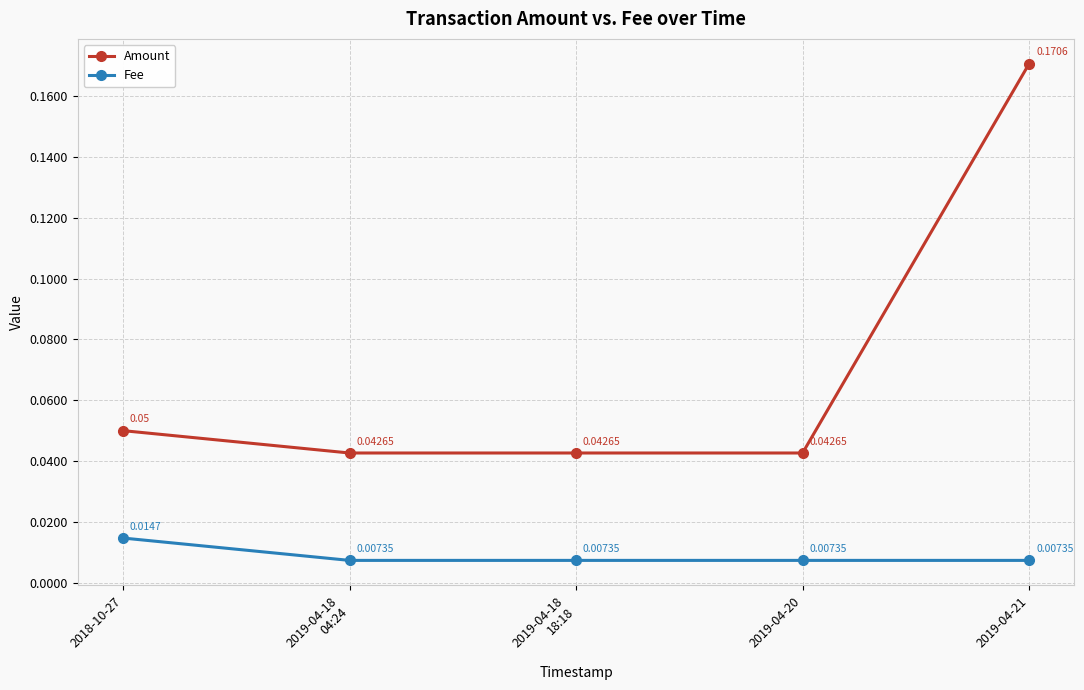

True or false: Fee has more than 1 interior local peaks.

False